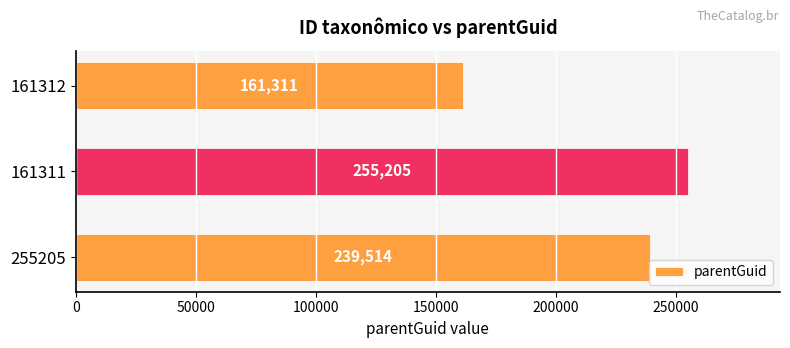

List the labels in order of value, largest first.

161311, 255205, 161312